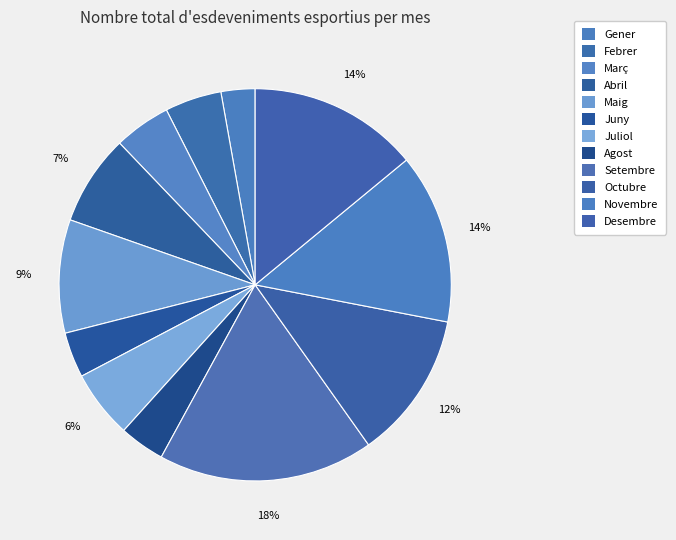

What is the smallest slice in the pie chart?

Gener